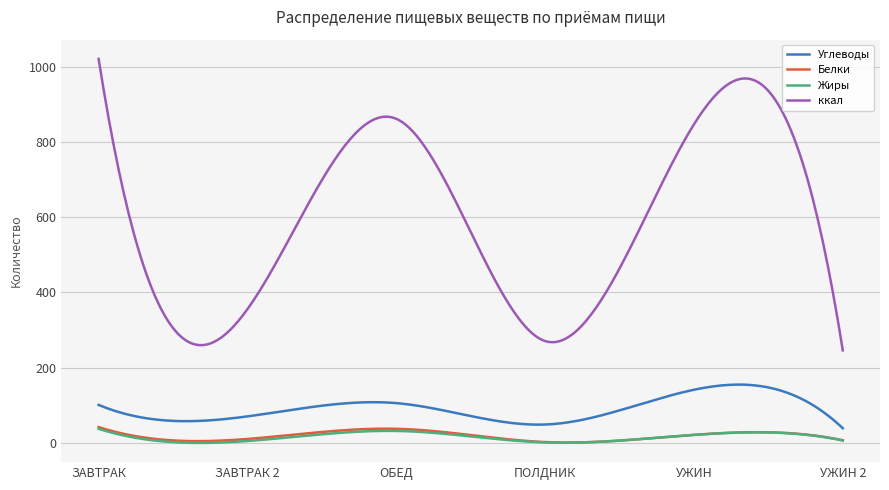

Which series has the largest total across all categories?

ккал